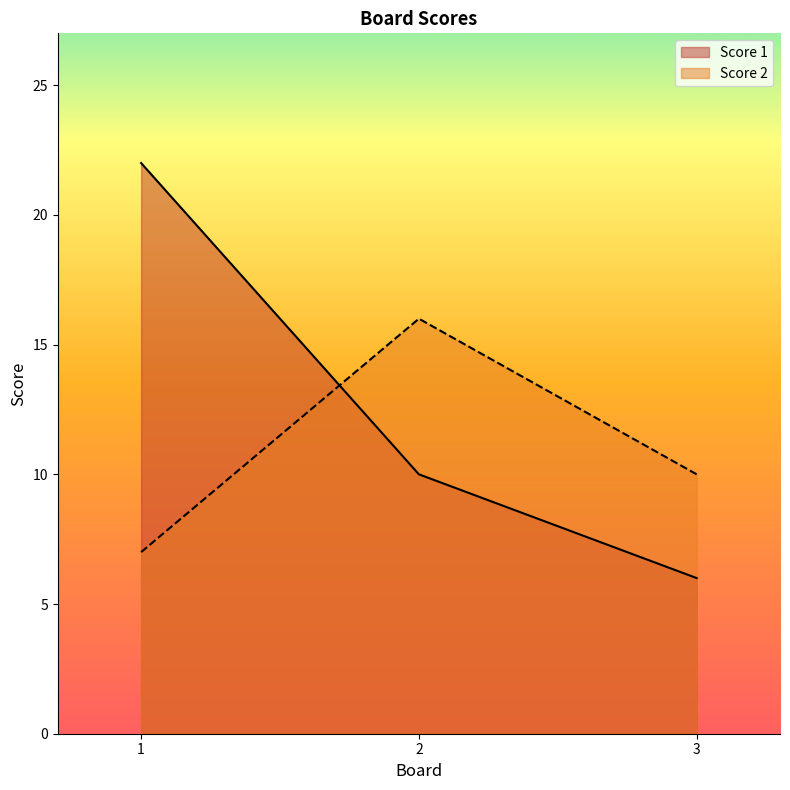

Which has a higher value, 3 or 1?

1